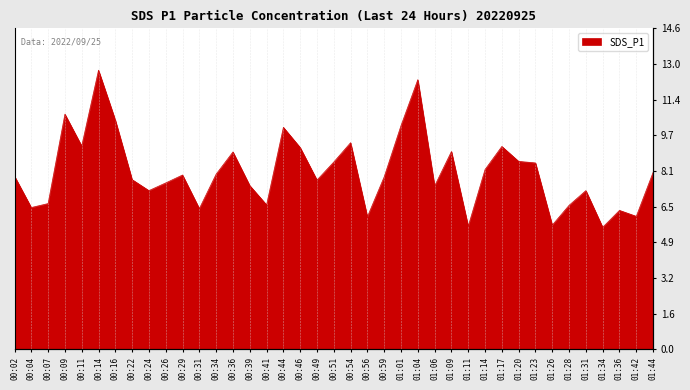

List the labels in order of value, smallest first.

01:34, 01:11, 01:26, 00:56, 01:42, 01:36, 00:31, 00:04, 01:28, 00:41, 00:07, 00:24, 01:31, 01:06, 00:39, 00:26, 00:49, 00:22, 00:59, 00:02, 00:29, 00:34, 01:44, 01:14, 01:23, 00:51, 01:20, 00:36, 01:09, 00:46, 01:17, 00:11, 00:54, 00:44, 01:01, 00:16, 00:09, 01:04, 00:14